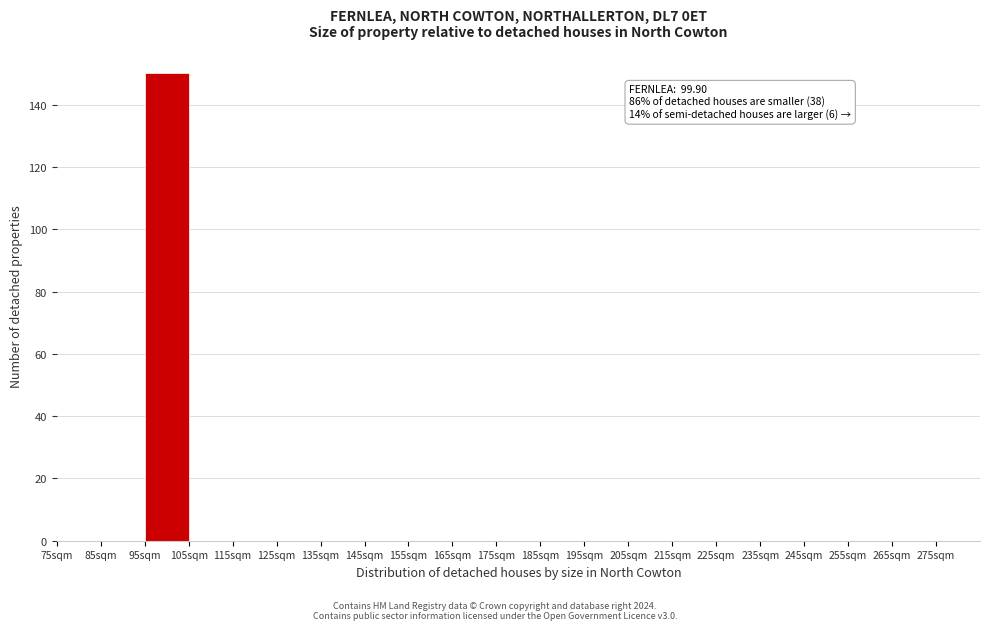

Which range on the x-axis has the tallest bar?

95 to 105